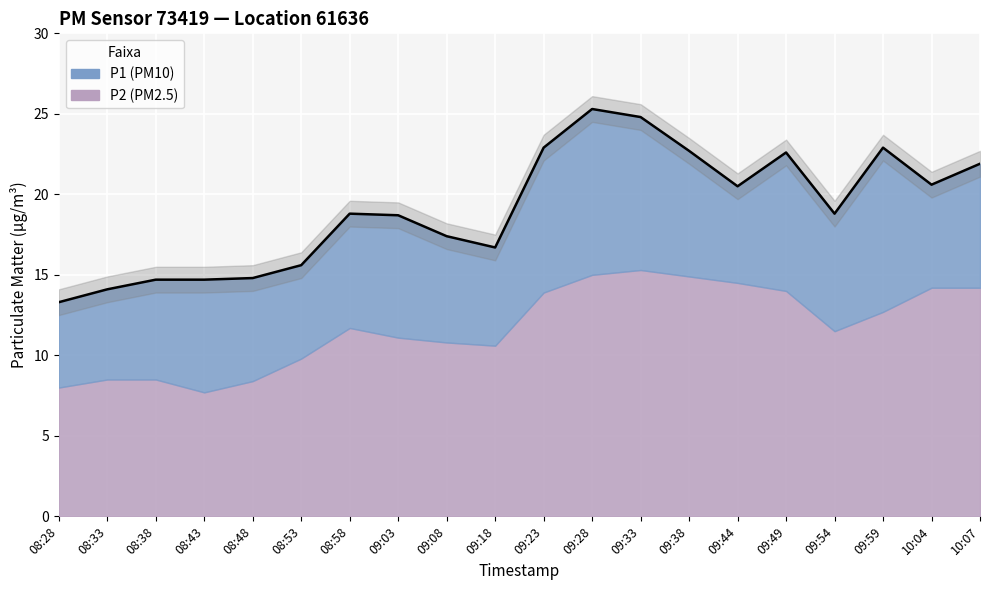

Reading left to right, transcribe all the data shown in this chart.

13.3	14.1	14.7	14.7	14.8	15.6	18.8	18.7	17.4	16.7	22.9	25.3	24.8	22.7	20.5	22.6	18.8	22.9	20.6	21.9